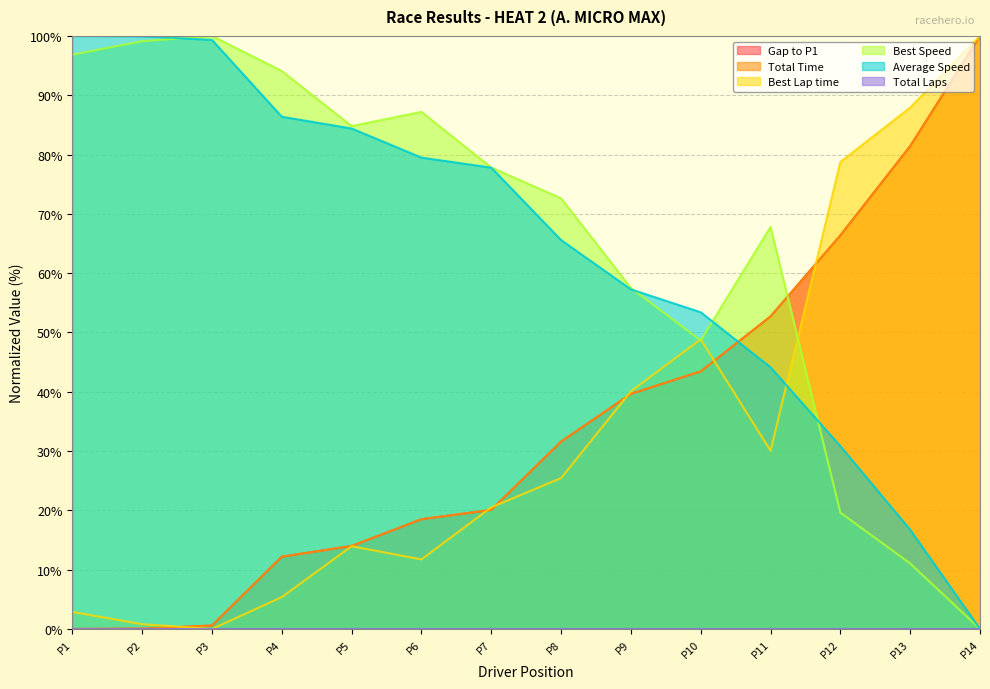

How many lines are shown in the chart?

6